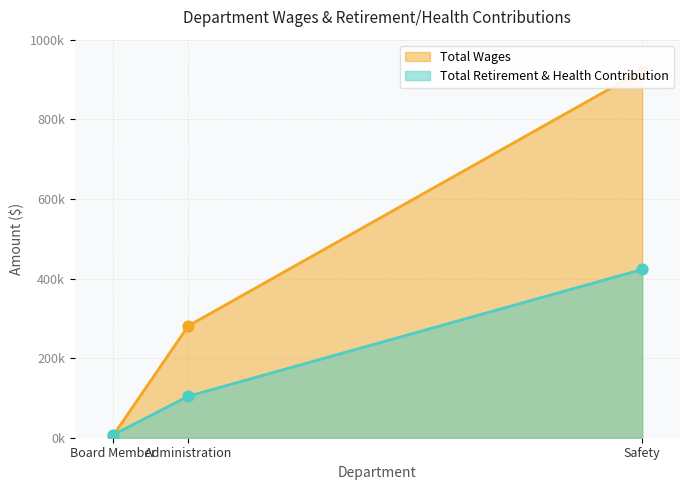

Is the value of Total Retirement & Health Contribution at Safety greater than the value of Total Wages at Safety?

No